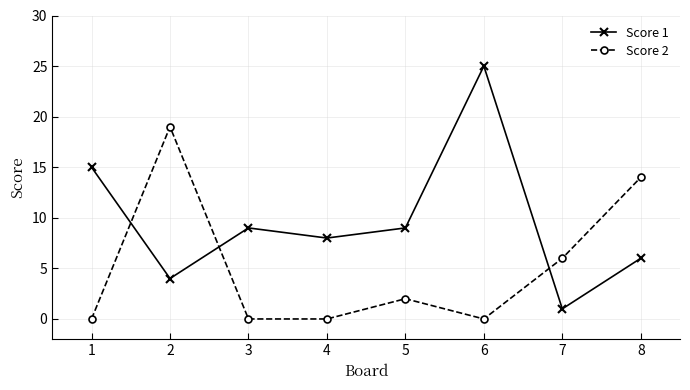

Which series has the largest range (max minus min)?

Score 1